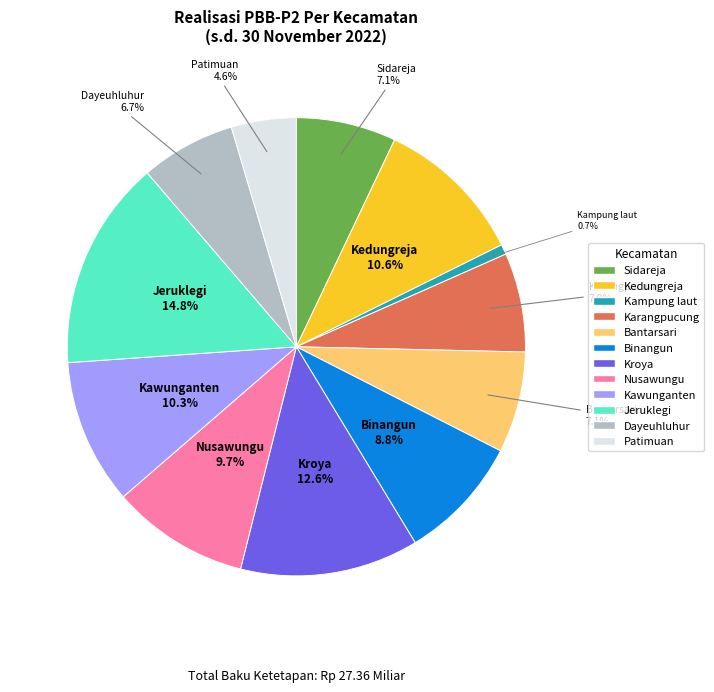

To the nearest percent, what portion does Patimuan represent?

5%